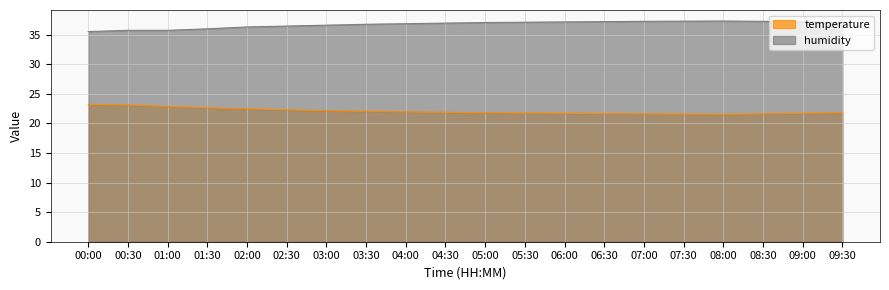

List the series in order of their peak value, lowest first.

temperature, humidity